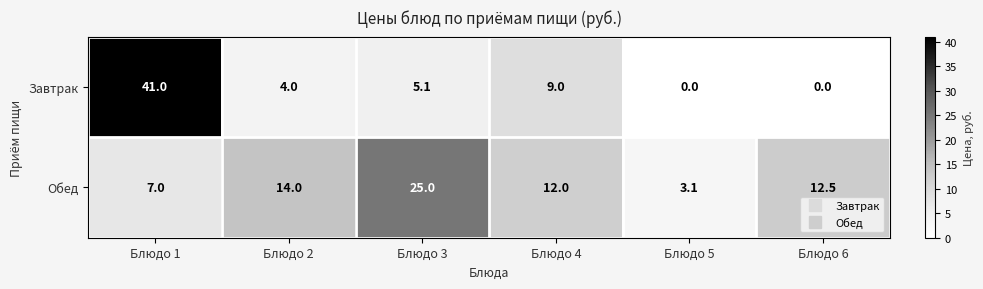

At Блюдо 2, list the series in order from largest to smallest.

Обед, Завтрак